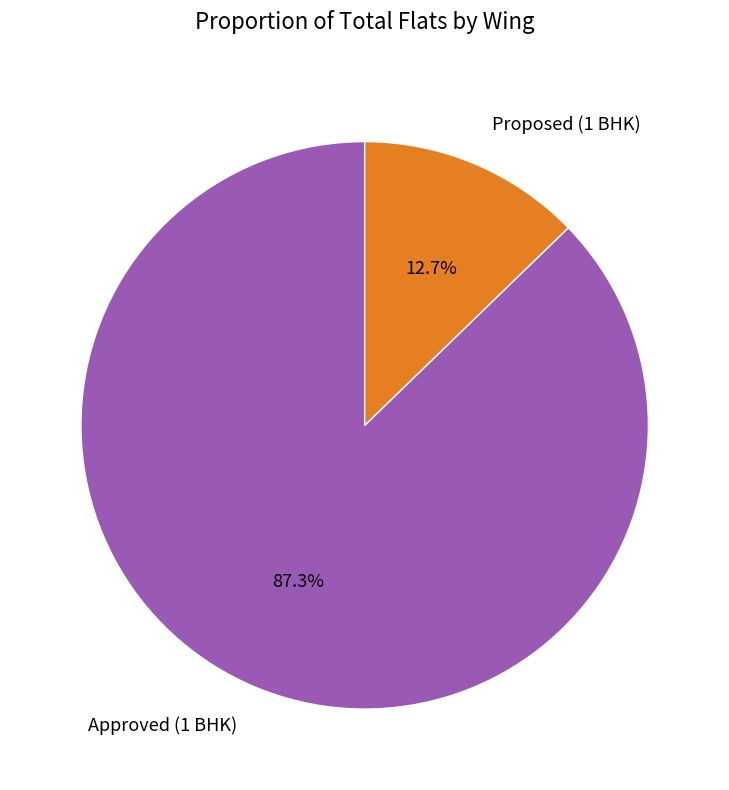

The Proposed (1 BHK) slice represents 13% of the pie. True or false?

True